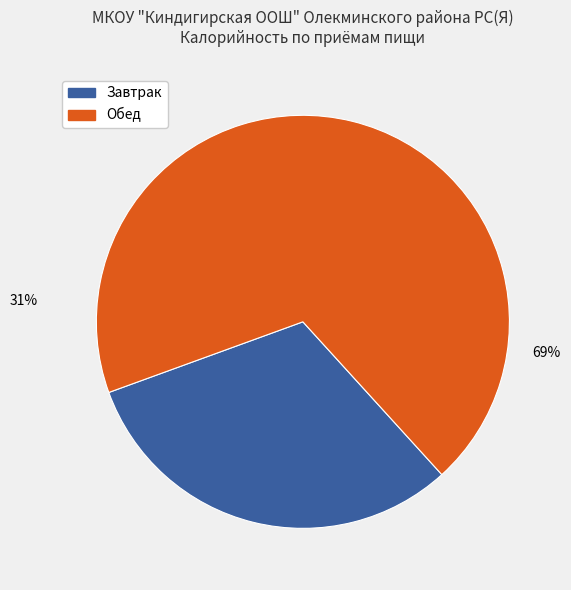

To the nearest percent, what is the average slice percentage?

50%